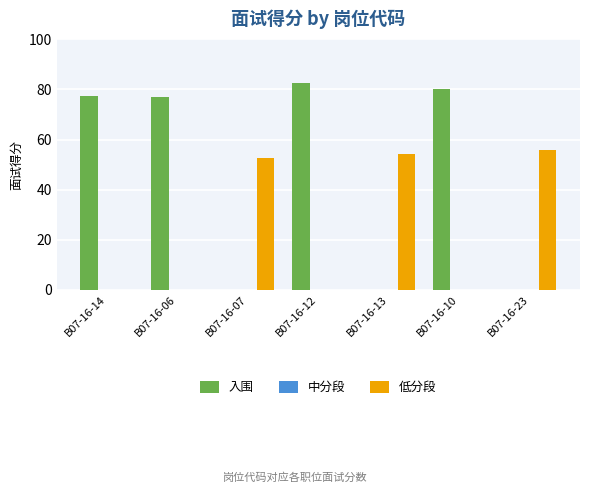

What is the total value across all series at B07-16-12?

82.4